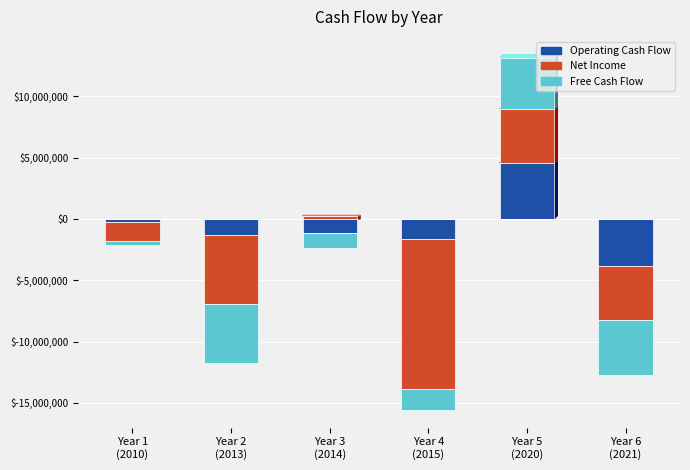

What position from the left is Year 2
(2013)?

2